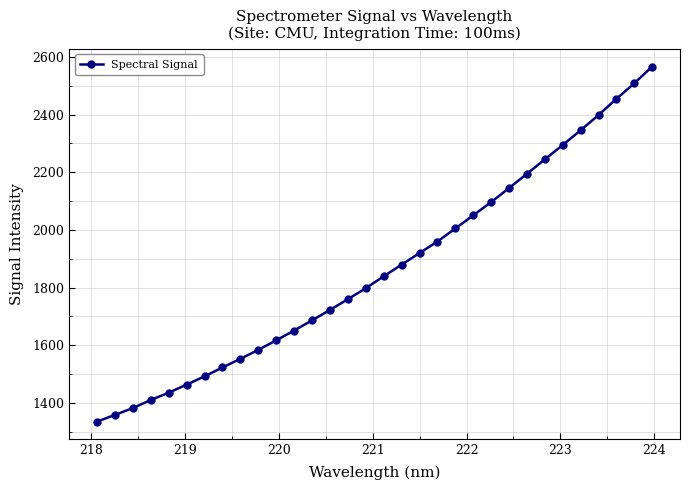

What is the sum of all values?

59668.0